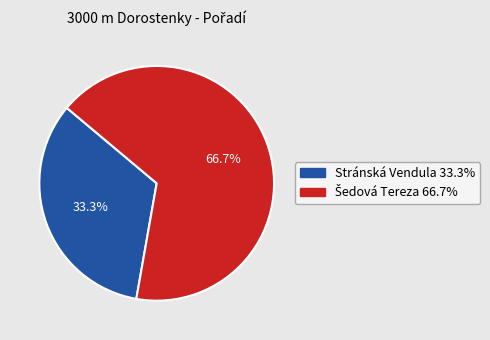

Is there any slice that represents more than half of the pie?

Yes